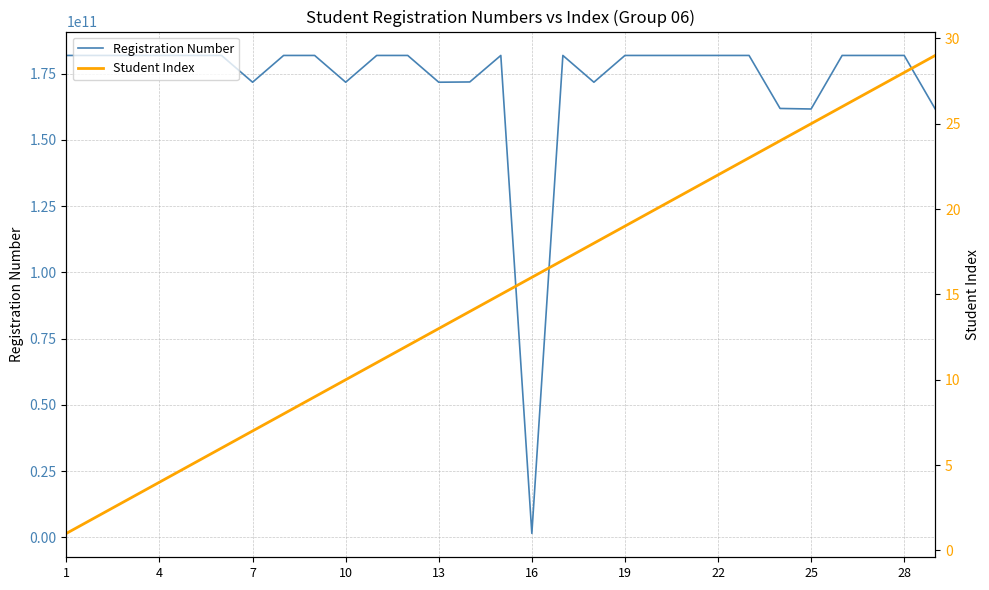

List the series in order of their peak value, lowest first.

Student Index, Registration Number